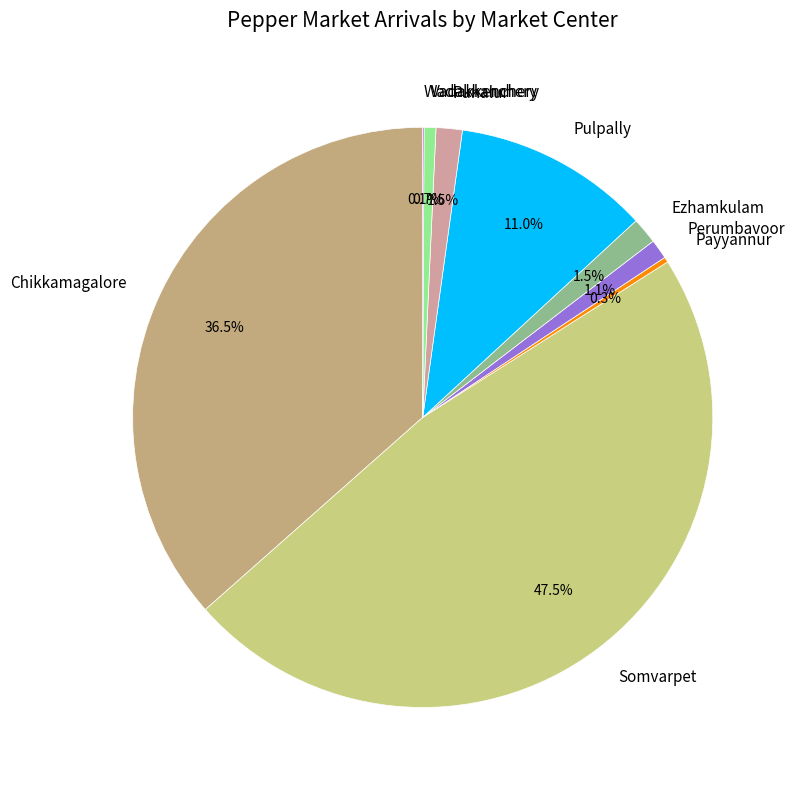

What is the largest slice in the pie chart?

Somvarpet